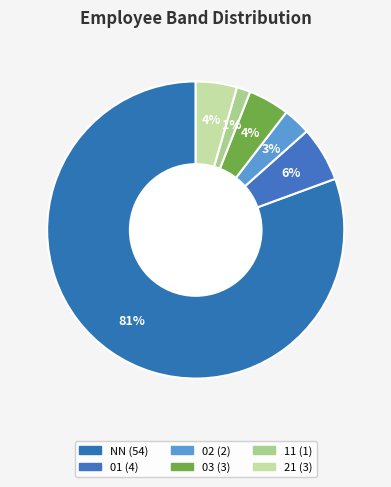

To the nearest percent, what percentage of the pie is 21?

4%